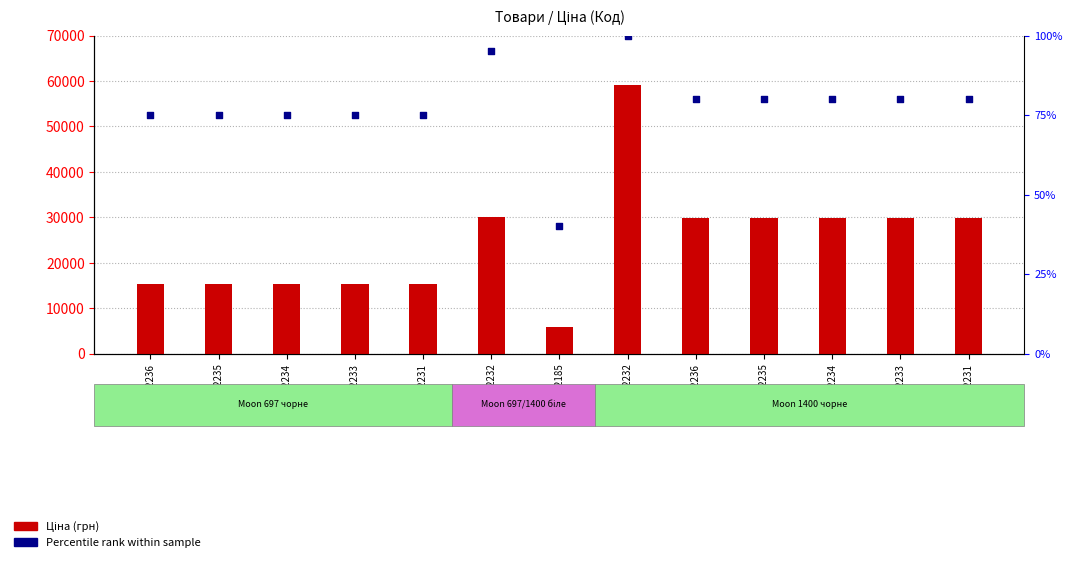

Which series contains the lowest Y value?

Percentile rank